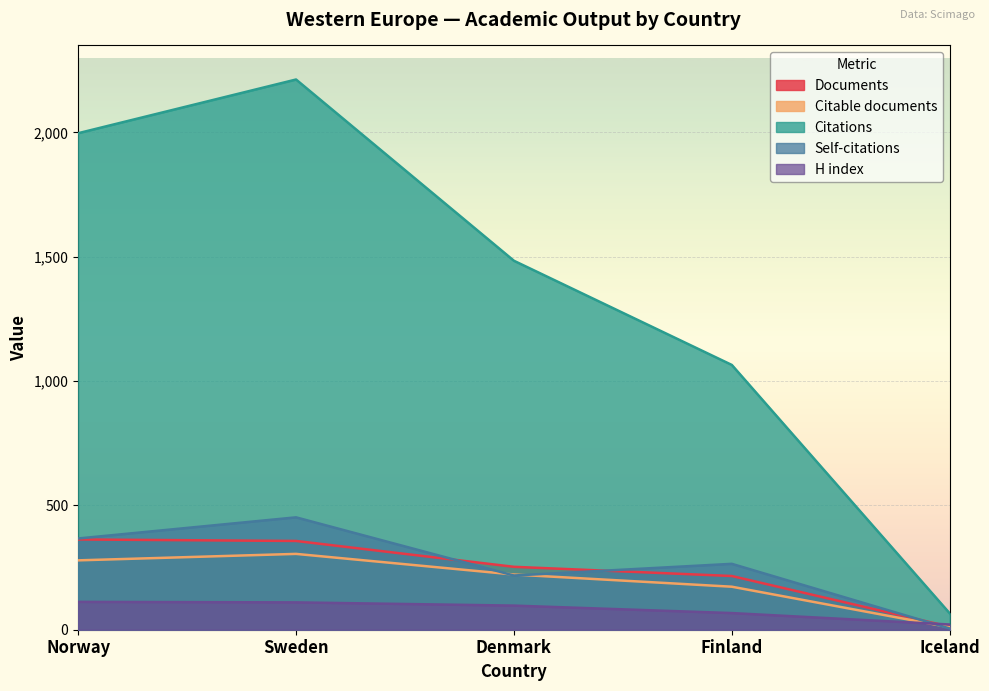

Where does the Citations series first go above 1484?

Norway